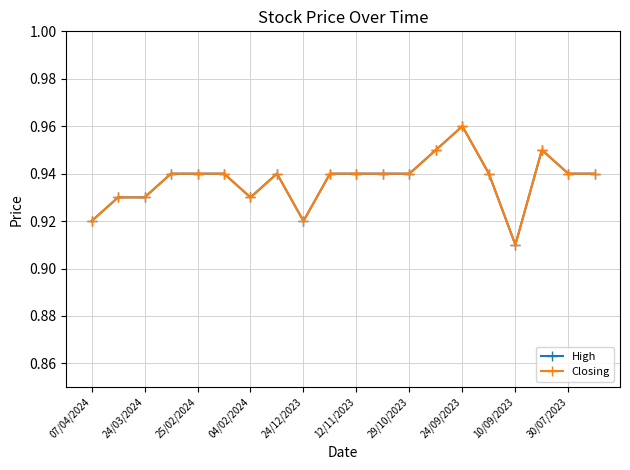

Is this an area chart (filled region under the line)?

No